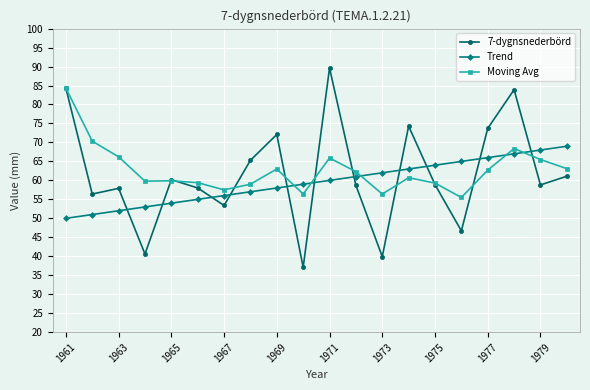

What is the value of the 7-dygnsnederbörd point at the 15th from the left?

58.9